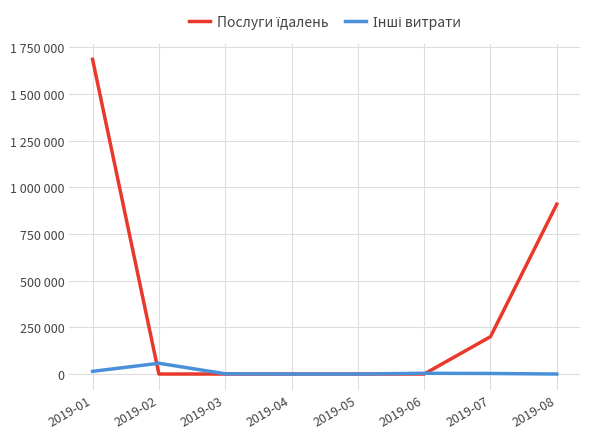

Does the chart display data point markers on the line(s)?

No